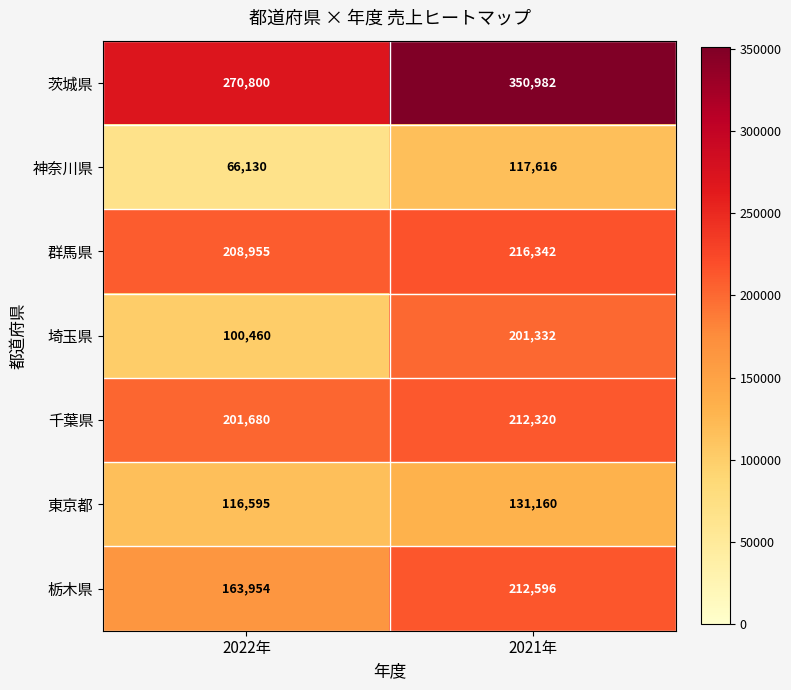

True or false: 埼玉県 has a value of 113458 at 2021年.

False